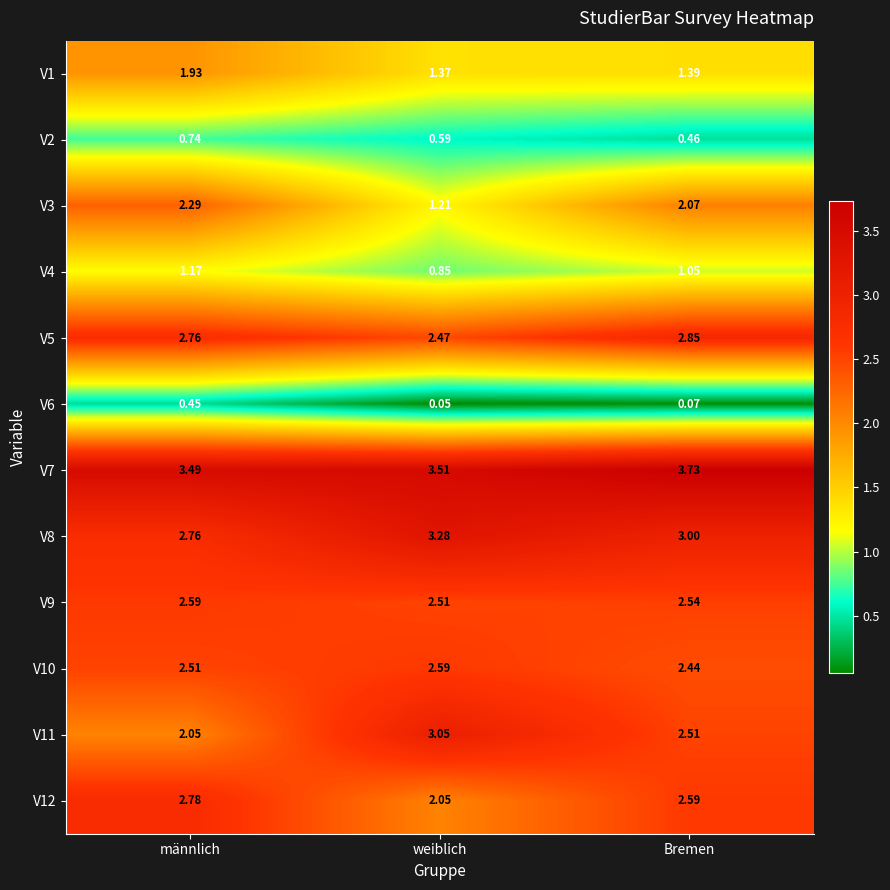

At which label is V1 closest to 1?

weiblich